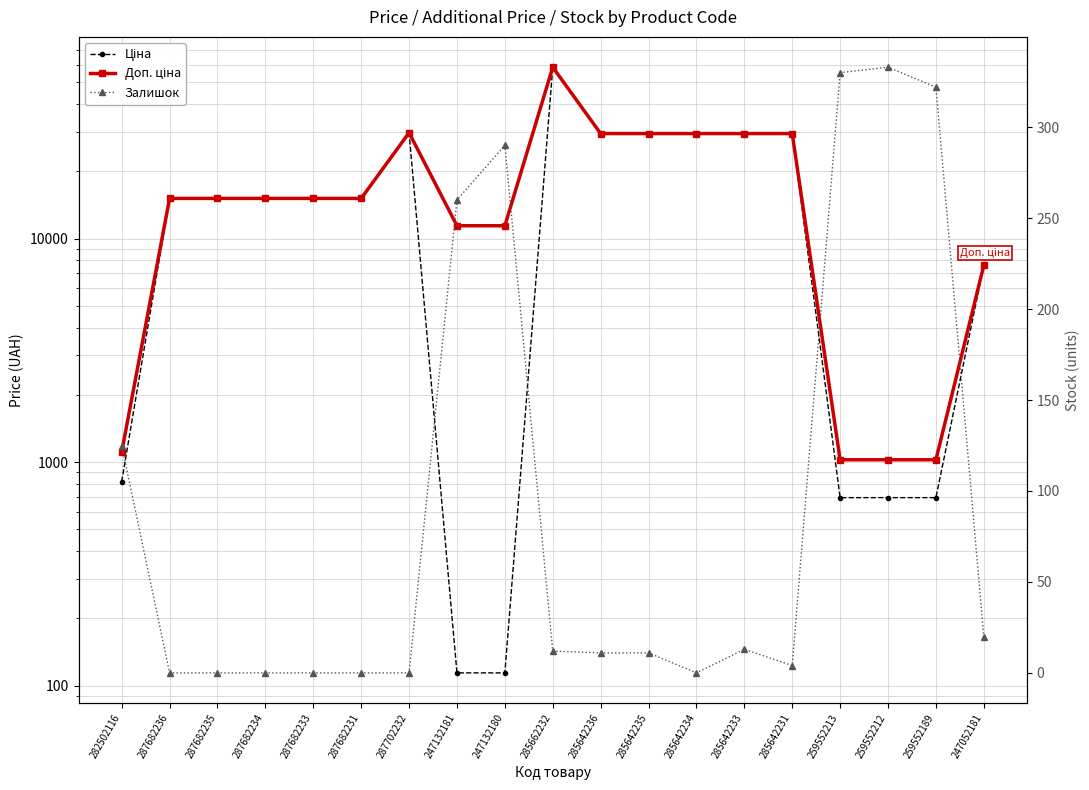

At how many categories does at least one series exceed 37680?

1